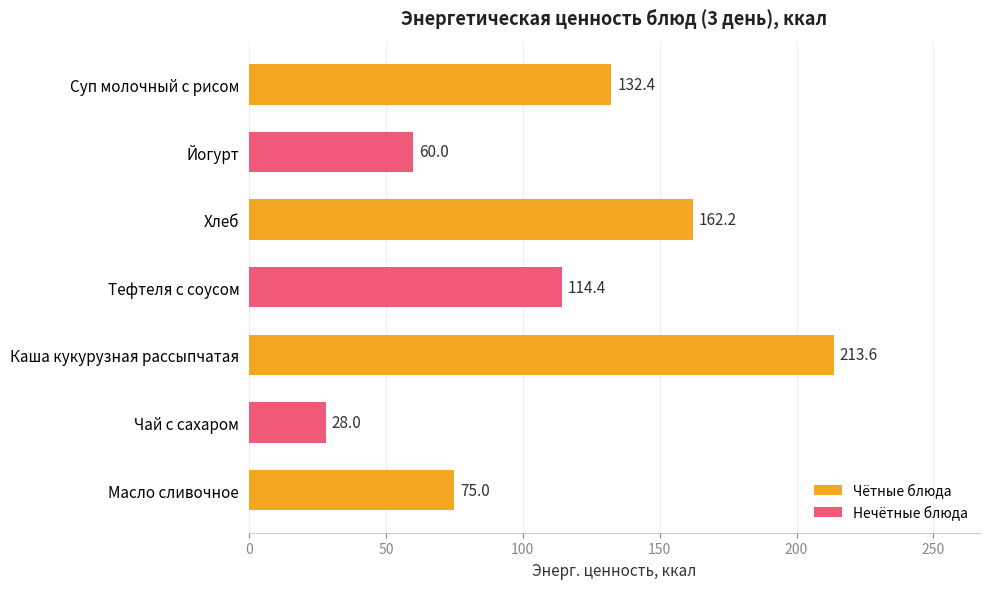

What is the difference between the second highest and minimum values?

134.2